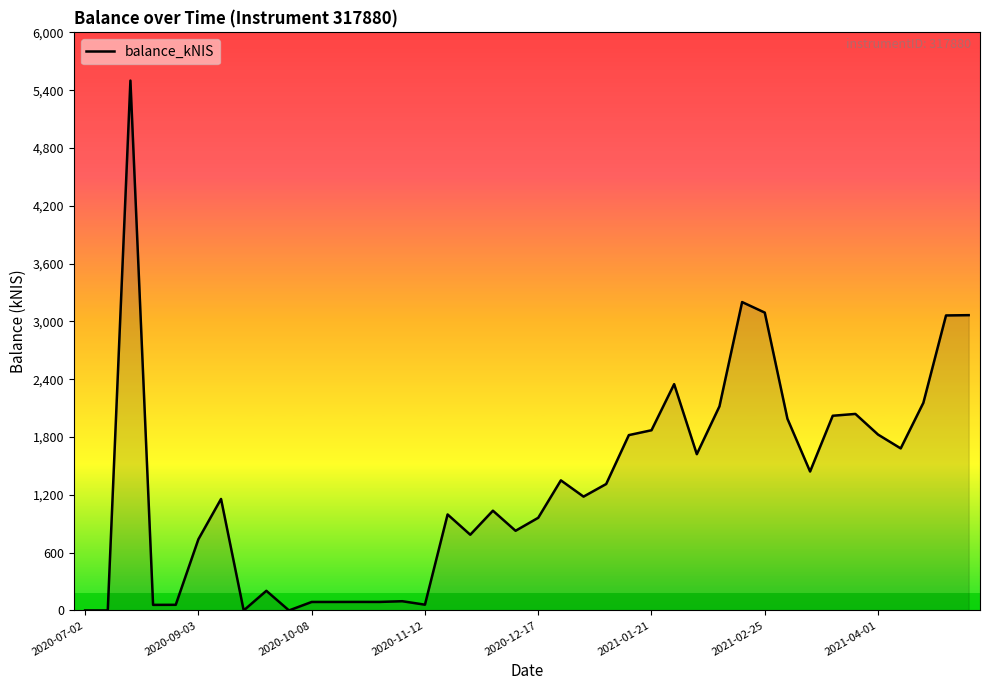

What is the greatest value displayed?

5499.4